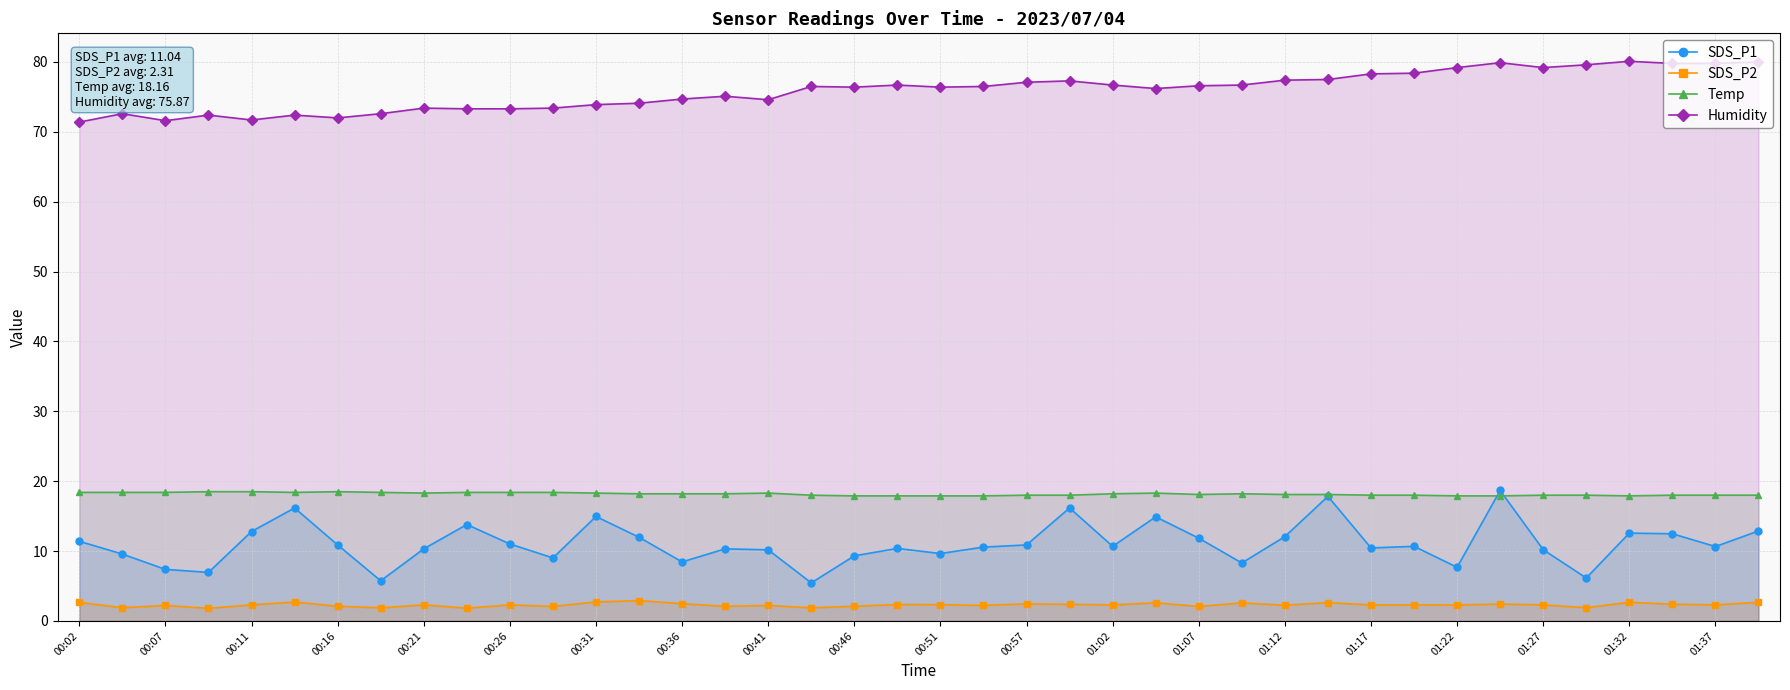

Does the chart have visible grid lines?

Yes